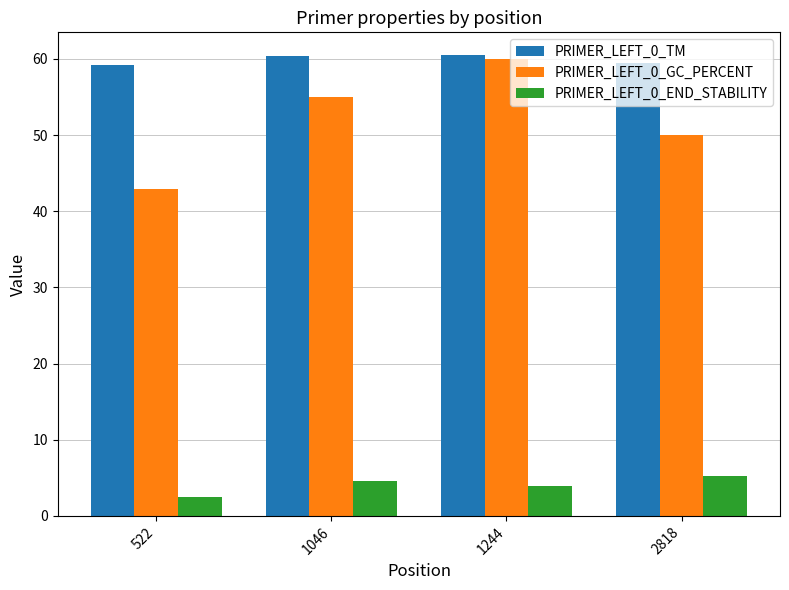

At which category is the sum across all series the highest?

1244